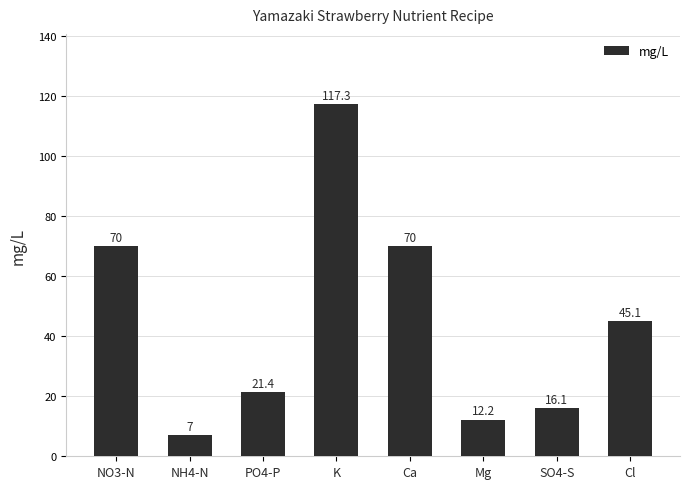

What is the value of the 4th bar from the left?

117.3